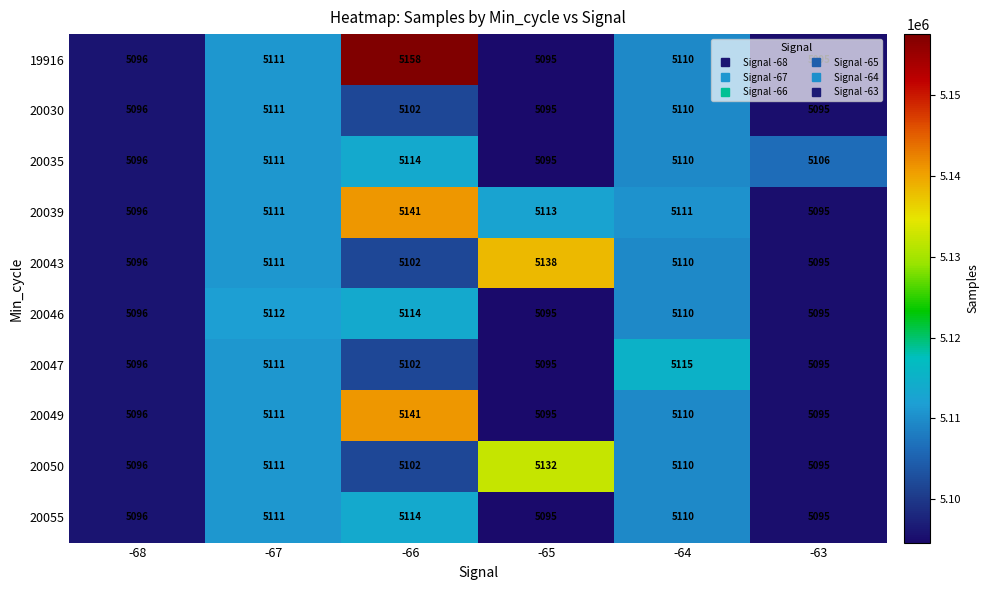

What is the spread (max minus min) of values at -64?

5677